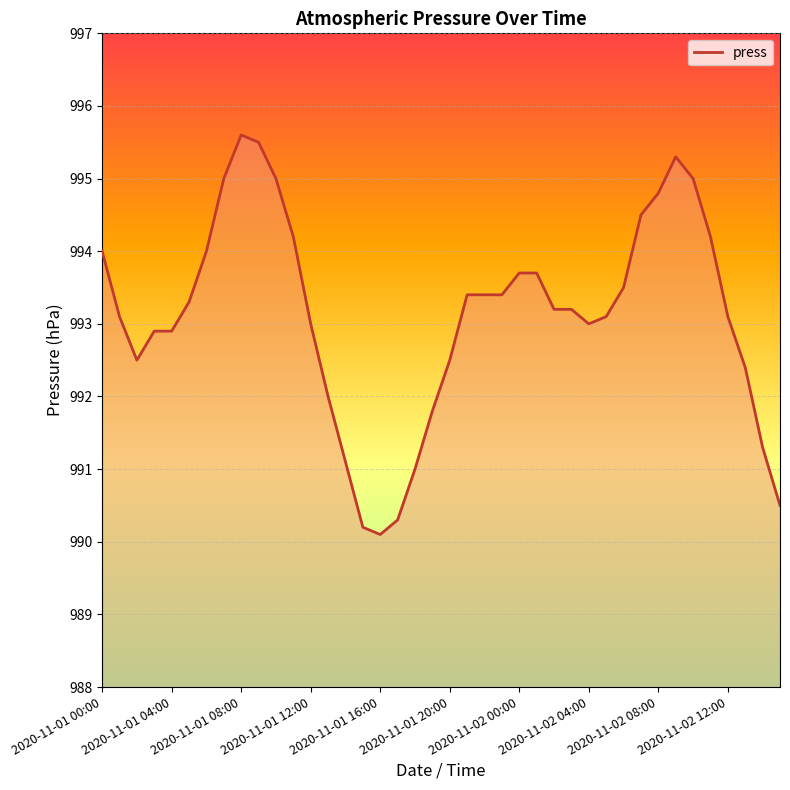

What is the minimum value shown in the chart?

990.1